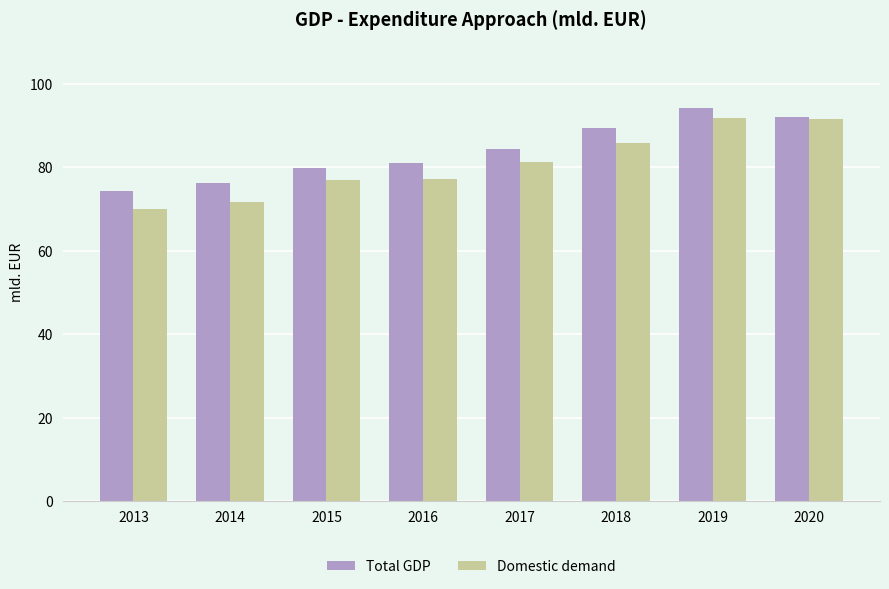

At which label does Total GDP first exceed 84?

2017